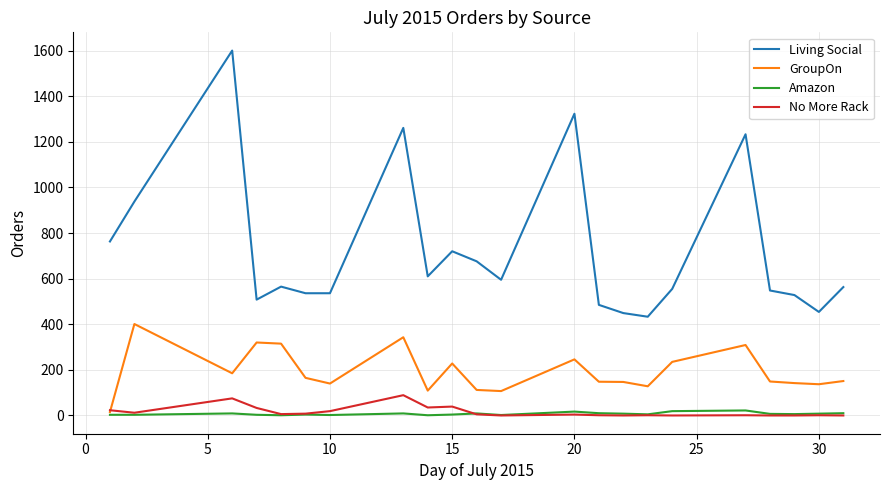

Which series has the largest range (max minus min)?

Living Social